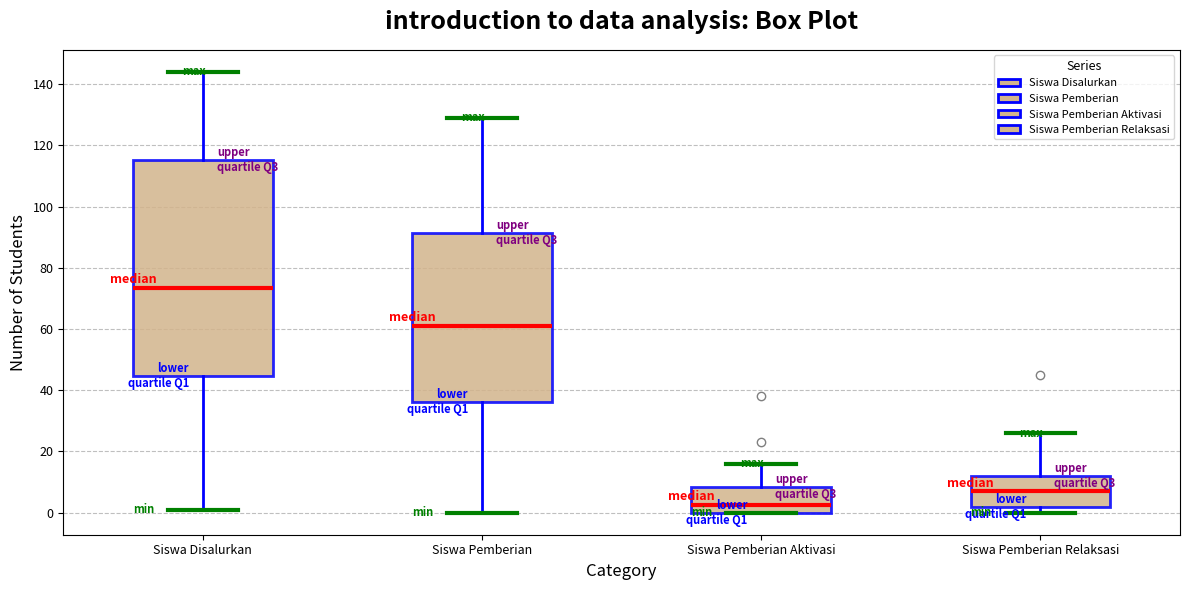

Reading left to right, transcribe this box plot: for each box, give where its median line is, the range the box spans, and where its two whiskers end, as read against the y-axis. The values are not printed on the chart, so give them approximately, as read against the axis.

Siswa Disalurkan: median 74, box 44 to 116, whiskers 2 to 144
Siswa Pemberian: median 62, box 36 to 92, whiskers 0 to 130
Siswa Pemberian Aktivasi: median 2, box 0 to 8, whiskers 0 to 16
Siswa Pemberian Relaksasi: median 8, box 2 to 12, whiskers 0 to 26